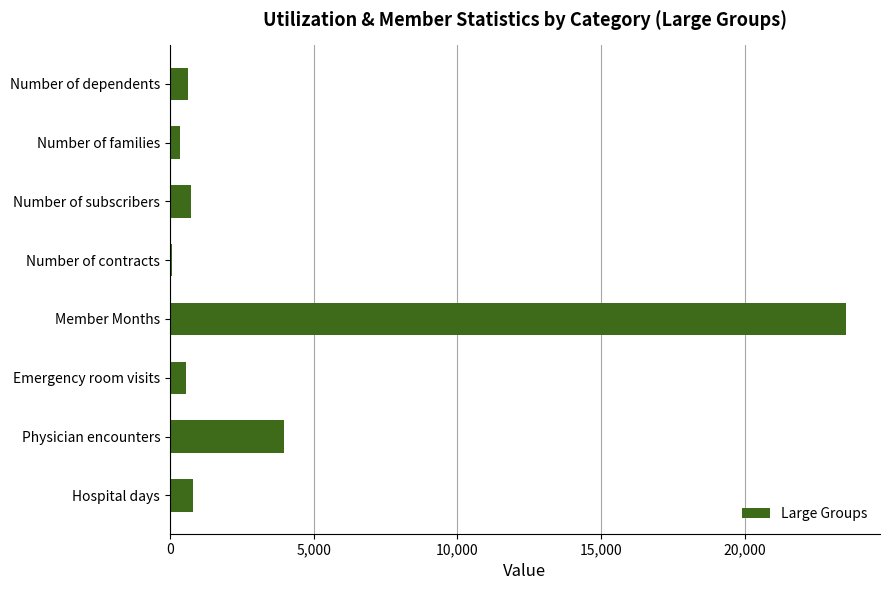

The value at Physician encounters is 1375. True or false?

False